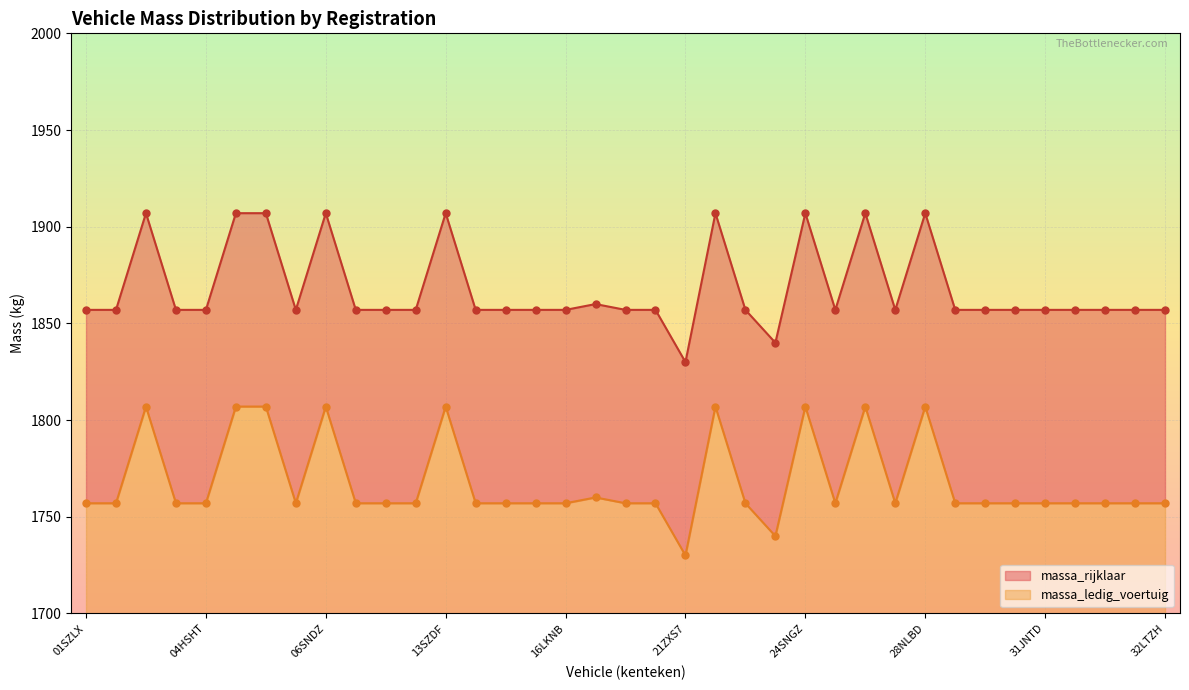

At which category is the sum across all series the highest?

03GBK5